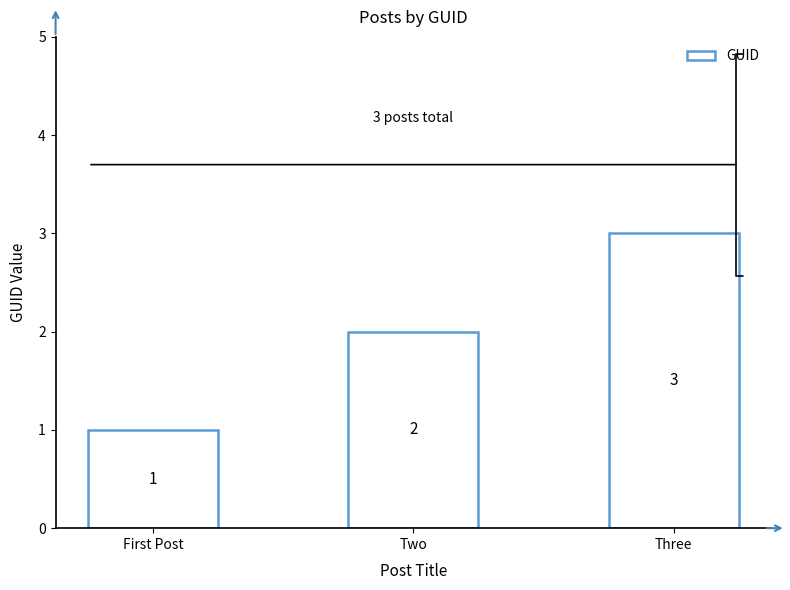

What is the label of the 2nd bar from the right?

Two